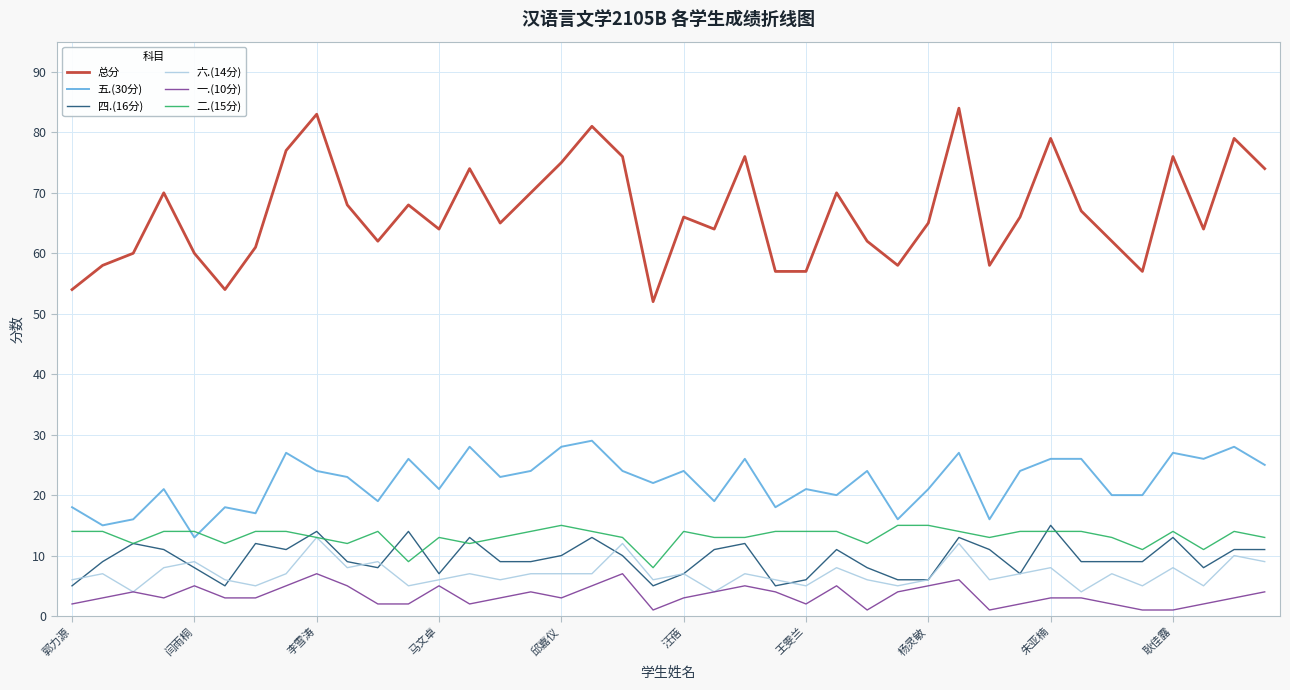

True or false: 六.(14分) has more than 2 interior local peaks.

True